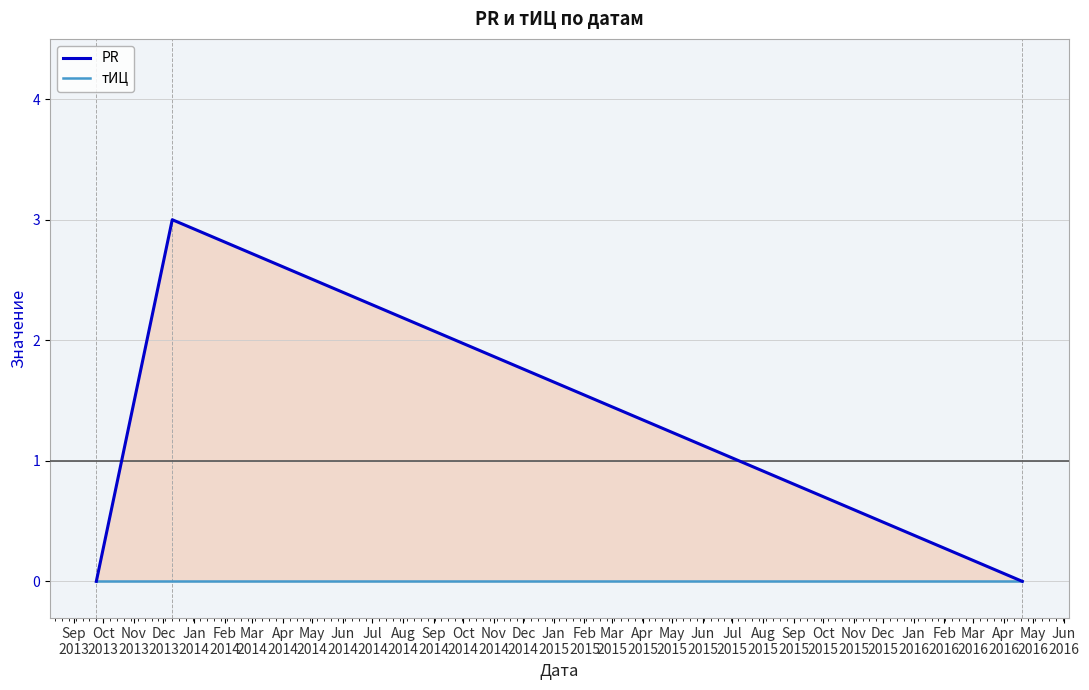

How many distinct data groups are displayed?

2